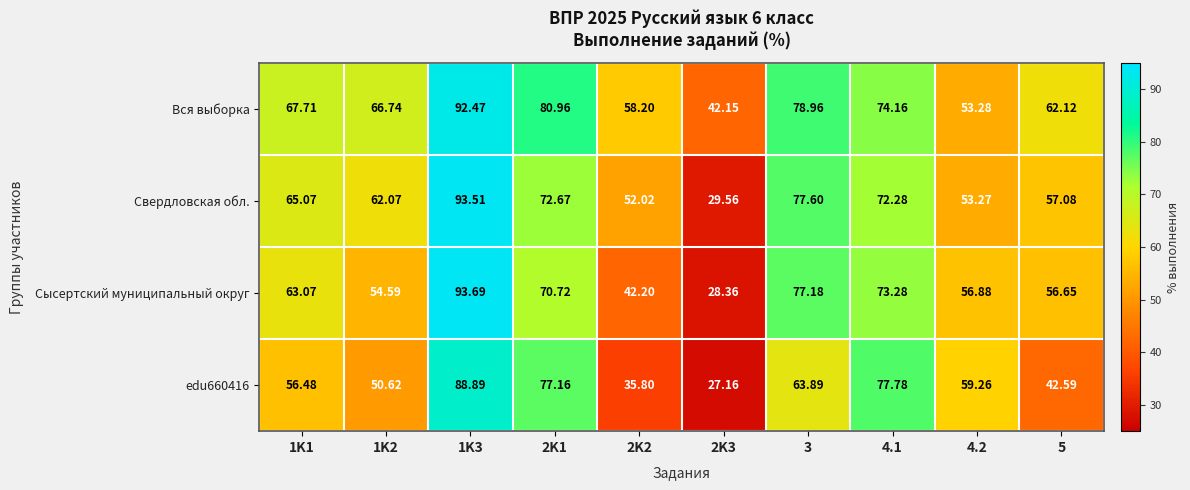

At how many categories does at least one series exceed 44?

9